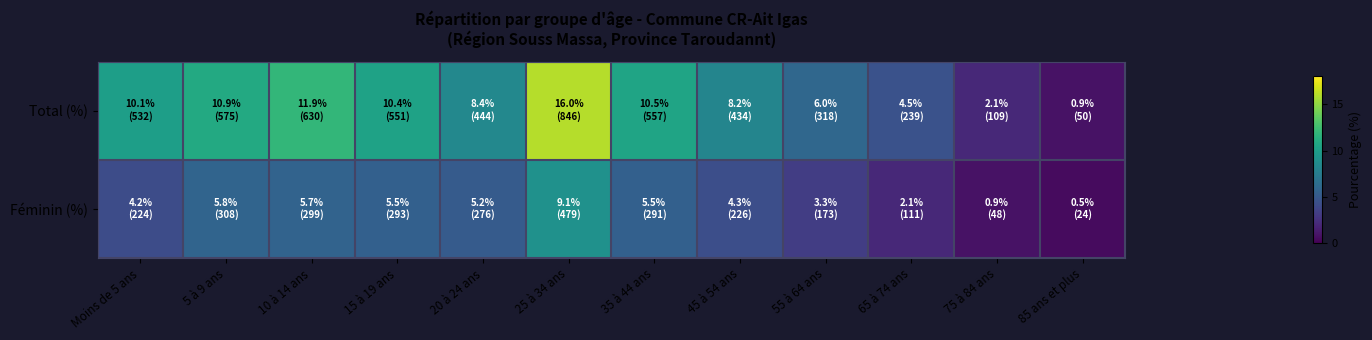

Reading right to left, transcribe all the data shown in this chart.

Total (%): 85 ans et plus=0.9	75 à 84 ans=2.1	65 à 74 ans=4.5	55 à 64 ans=6.0	45 à 54 ans=8.2	35 à 44 ans=10.5	25 à 34 ans=16.0	20 à 24 ans=8.4	15 à 19 ans=10.4	10 à 14 ans=11.9	5 à 9 ans=10.9	Moins de 5 ans=10.1
Féminin (%): 85 ans et plus=0.5	75 à 84 ans=0.9	65 à 74 ans=2.1	55 à 64 ans=3.3	45 à 54 ans=4.3	35 à 44 ans=5.5	25 à 34 ans=9.1	20 à 24 ans=5.2	15 à 19 ans=5.5	10 à 14 ans=5.7	5 à 9 ans=5.8	Moins de 5 ans=4.2